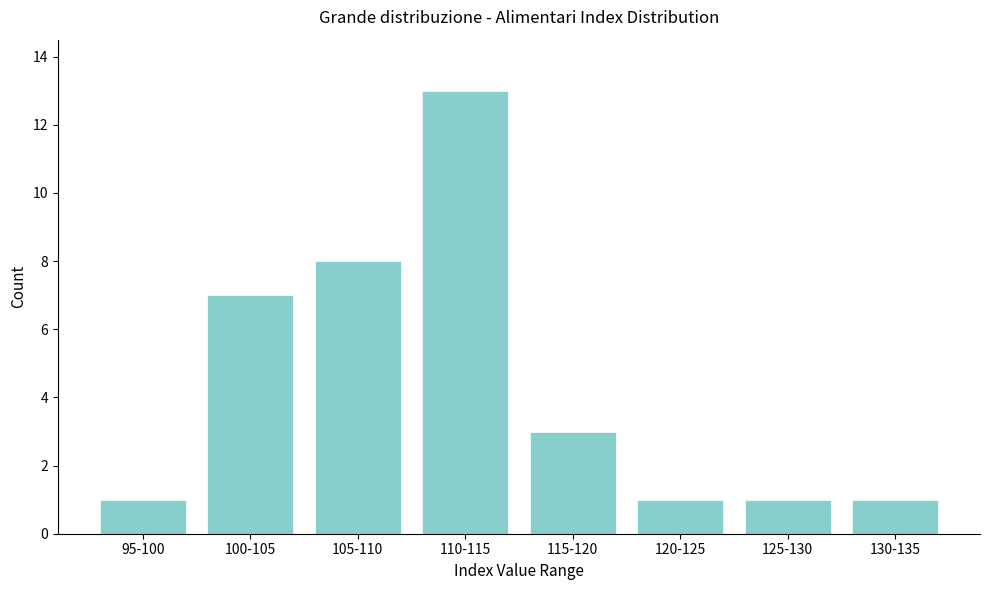

Reading left to right, transcribe all the data shown in this chart.

1	7	8	13	3	1	1	1